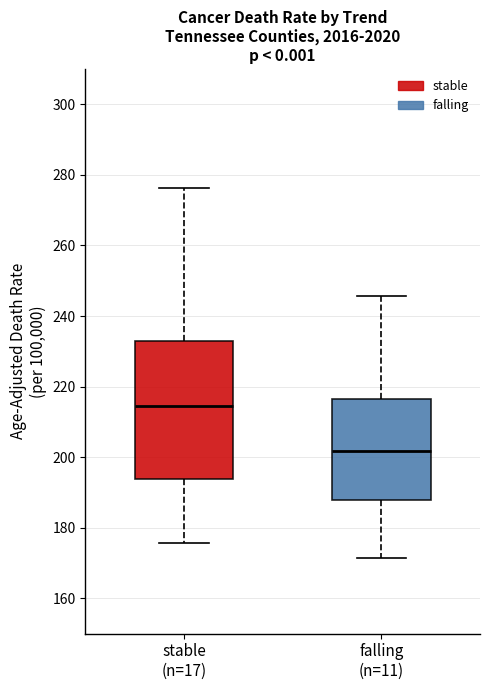

Which box's median line is the highest?

stable (n=17)